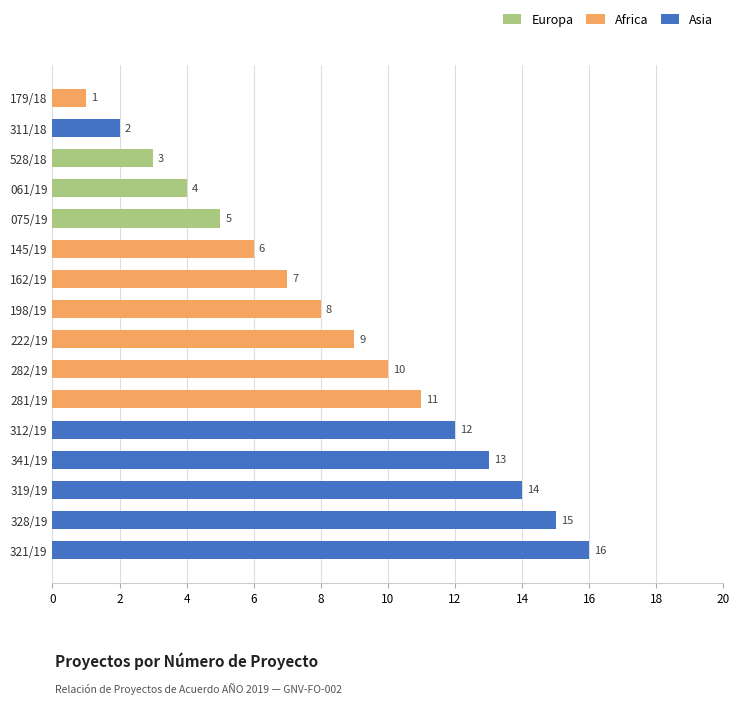

Reading right to left, transcribe all the data shown in this chart.

Europa: 0	0	0	0	0	0	0	0	0	0	0	5	4	3	0	0
Africa: 0	0	0	0	0	11	10	9	8	7	6	0	0	0	0	1
Asia: 16	15	14	13	12	0	0	0	0	0	0	0	0	0	2	0